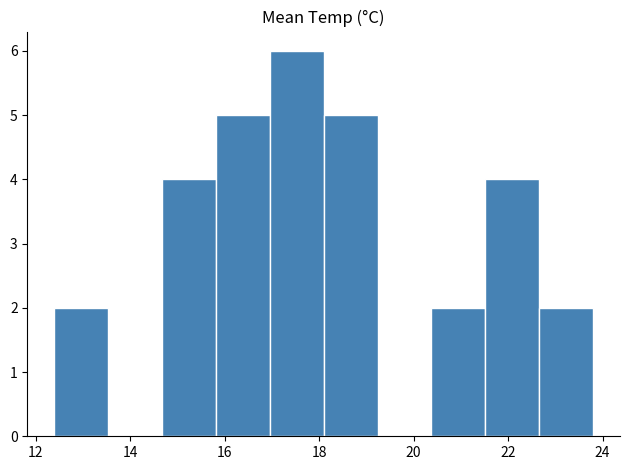

Reading left to right, list every bar in this chart as the range it spans on the x-axis followed by its height. Neither the bar edges nor the heights are printed on the chart, so give them approximately, as read against the axes.

12.40 to 13.54: 2
13.54 to 14.68: 0
14.68 to 15.82: 4
15.82 to 16.96: 5
16.96 to 18.10: 6
18.10 to 19.24: 5
19.24 to 20.38: 0
20.38 to 21.52: 2
21.52 to 22.66: 4
22.66 to 23.80: 2